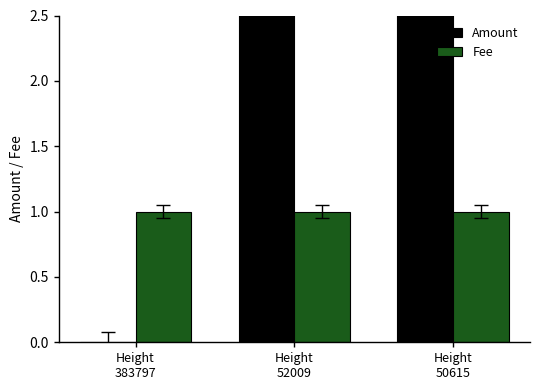

Rank the series by their maximum value, from lowest to highest.

Fee, Amount